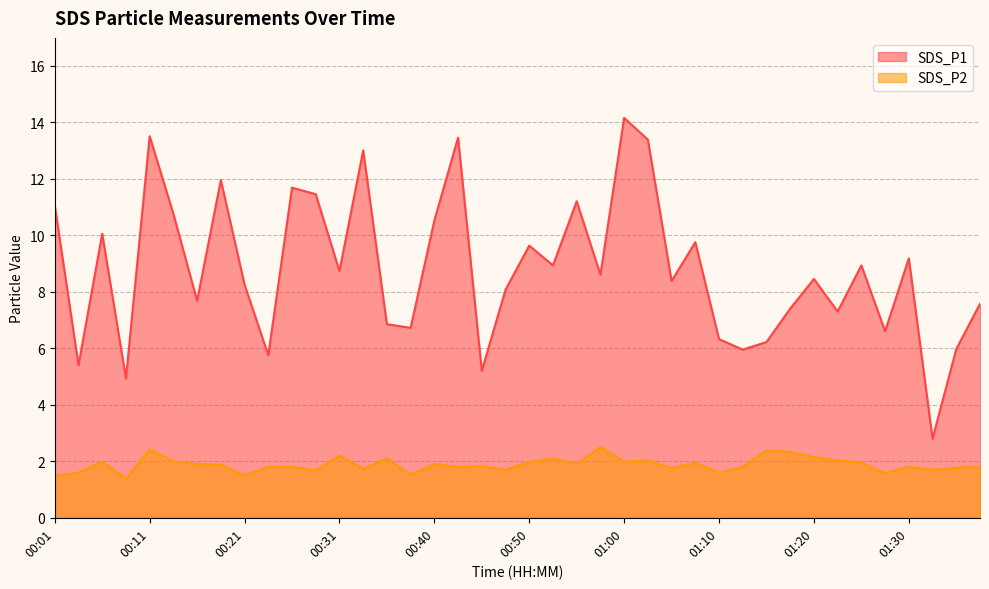

Which series has the widest spread of values?

SDS_P1